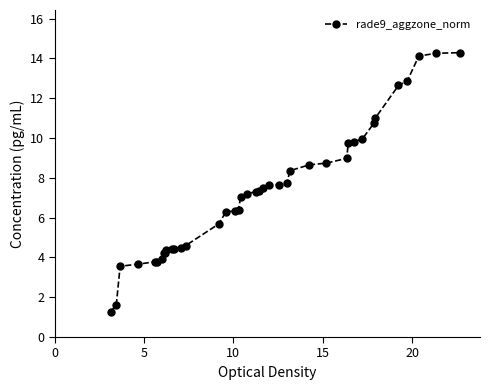

What is the value of the 17th point from the left?

6.3